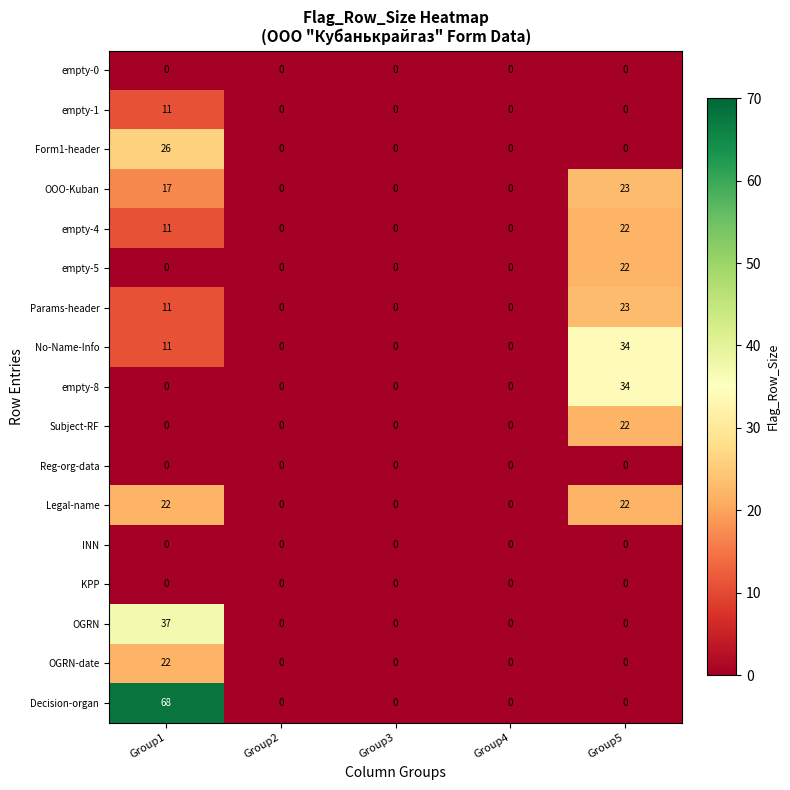

True or false: Decision-organ has a value of -22 at Group3.

False